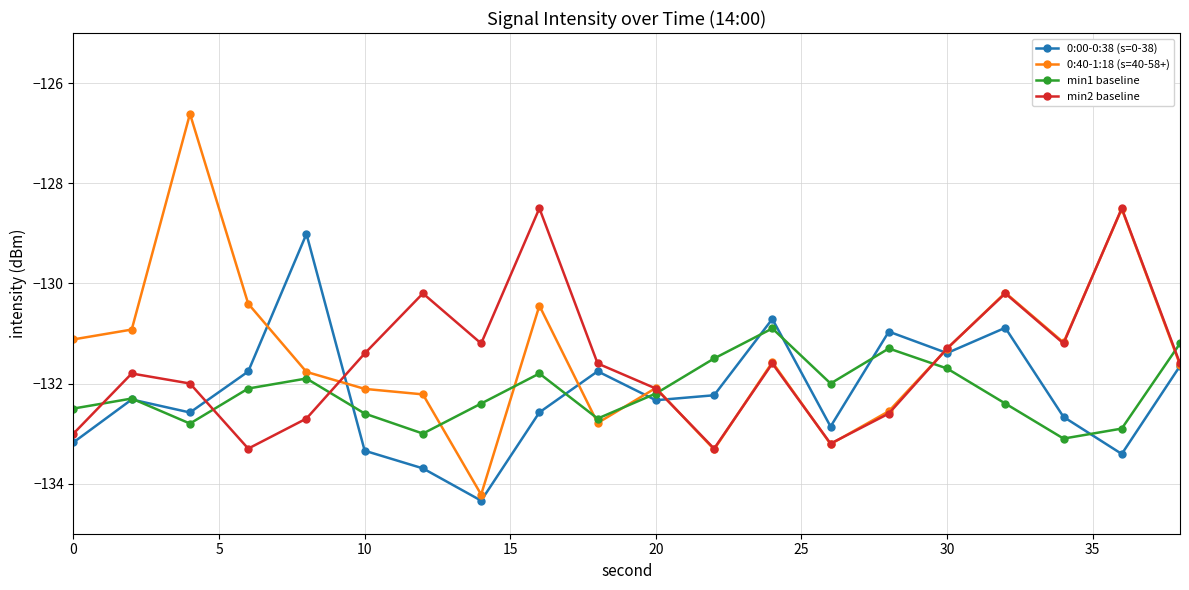

Reading left to right, transcribe all the data shown in this chart.

0:00-0:38 (s=0-38): -133.2	-132.3	-132.6	-131.8	-129.0	-133.3	-133.7	-134.3	-132.6	-131.8	-132.3	-132.2	-130.7	-132.9	-131.0	-131.4	-130.9	-132.7	-133.4	-131.7
0:40-1:18 (s=40-58+): -131.1	-130.9	-126.6	-130.4	-131.8	-132.1	-132.2	-134.2	-130.4	-132.8	-132.1	-133.3	-131.6	-133.2	-132.6	-131.3	-130.2	-131.2	-128.5	-131.6
min1 baseline: -132.5	-132.3	-132.8	-132.1	-131.9	-132.6	-133.0	-132.4	-131.8	-132.7	-132.2	-131.5	-130.9	-132.0	-131.3	-131.7	-132.4	-133.1	-132.9	-131.2
min2 baseline: -133.0	-131.8	-132.0	-133.3	-132.7	-131.4	-130.2	-131.2	-128.5	-131.6	-132.1	-133.3	-131.6	-133.2	-132.6	-131.3	-130.2	-131.2	-128.5	-131.6